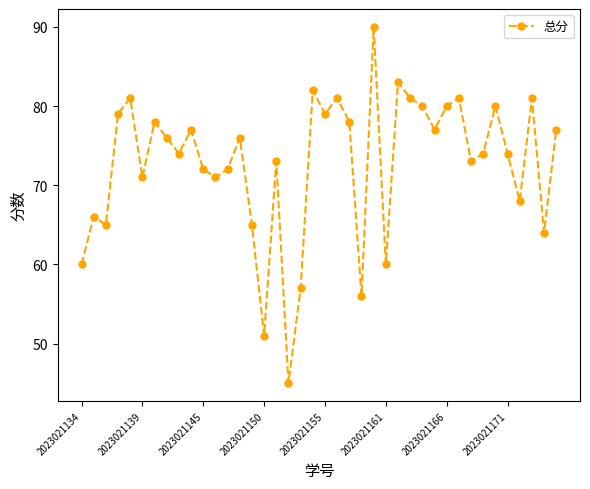

Reading left to right, what are all the values shown in this chart?

60	66	65	79	81	71	78	76	74	77	72	71	72	76	65	51	73	45	57	82	79	81	78	56	90	60	83	81	80	77	80	81	73	74	80	74	68	81	64	77